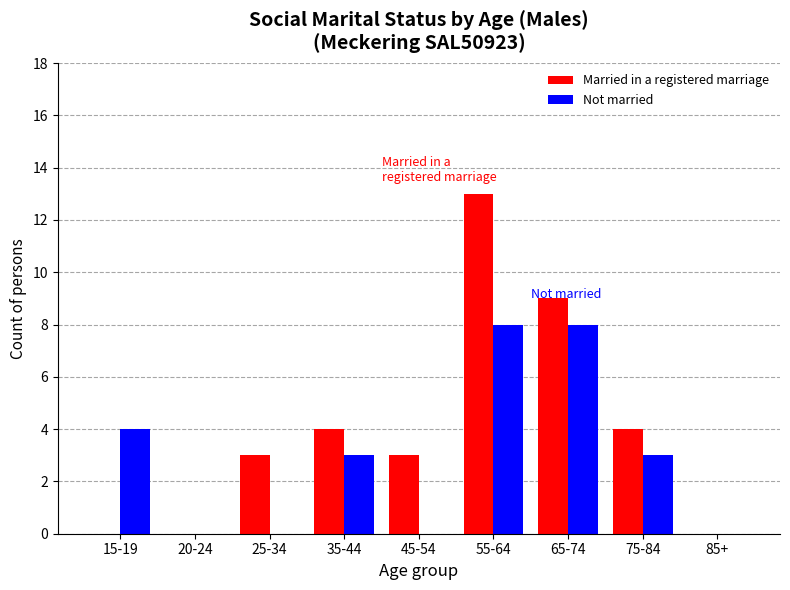

What is the greatest value displayed?

13